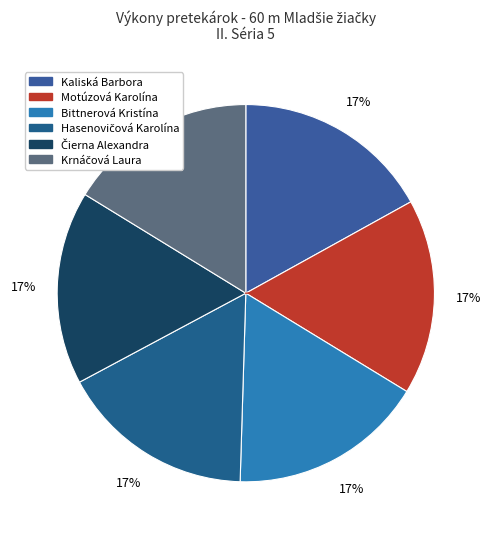

What percentage is the Hasenovičová Karolína slice, to the nearest percent?

17%